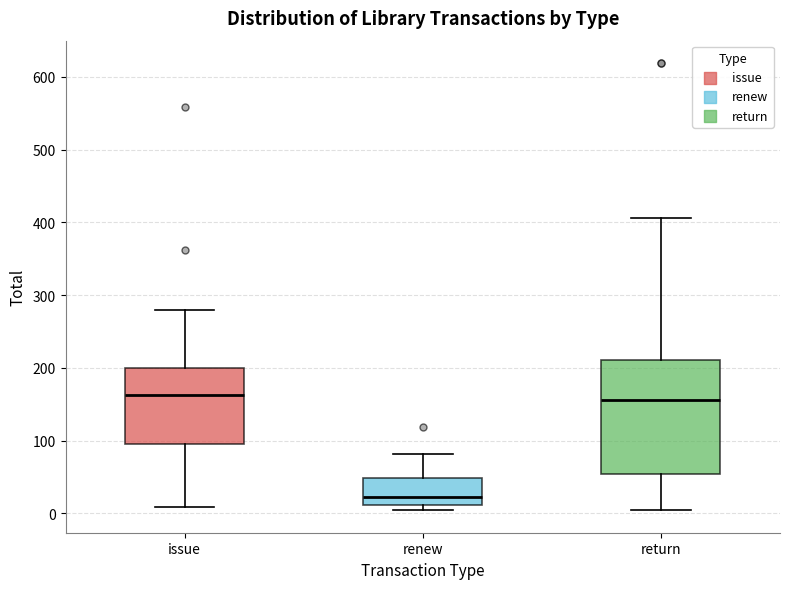

Which box is the tallest, from its lower edge to its upper edge?

return